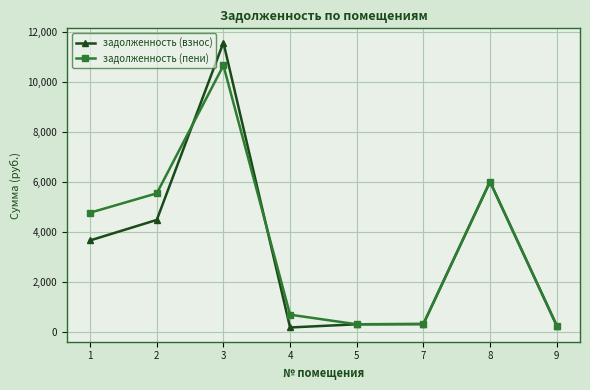

How many data points in задолженность (взнос) are above 3655?

4